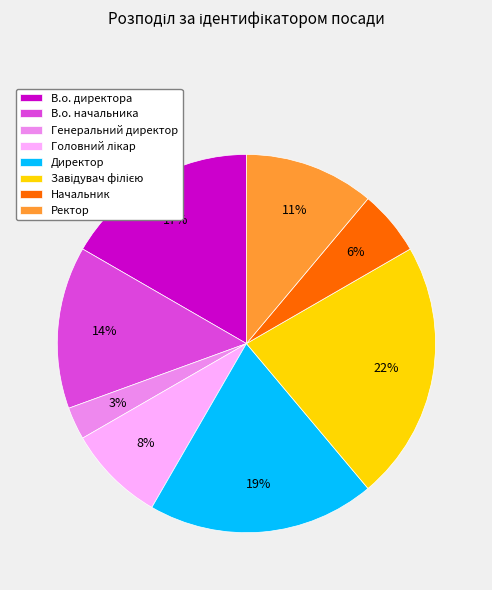

Does В.о. начальника represent more than half of the total?

No